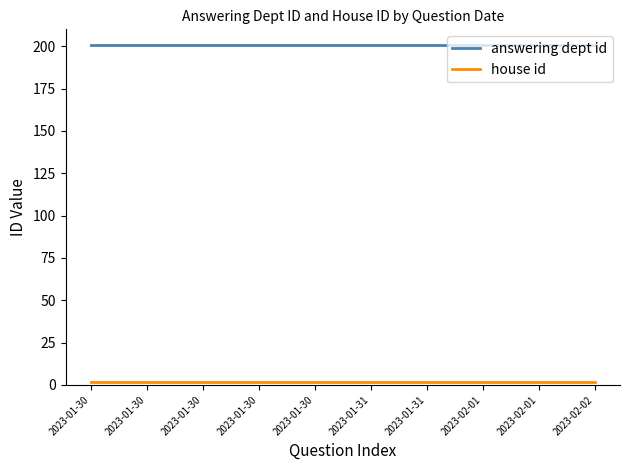

At which label does answering dept id reach its peak?

2023-01-30